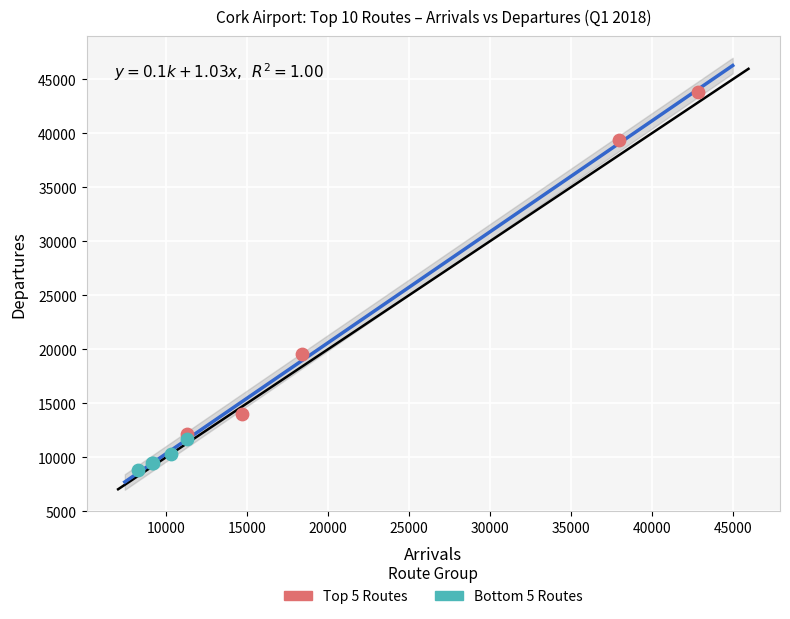

Which series has the largest Y range (max minus min)?

Top 5 Routes